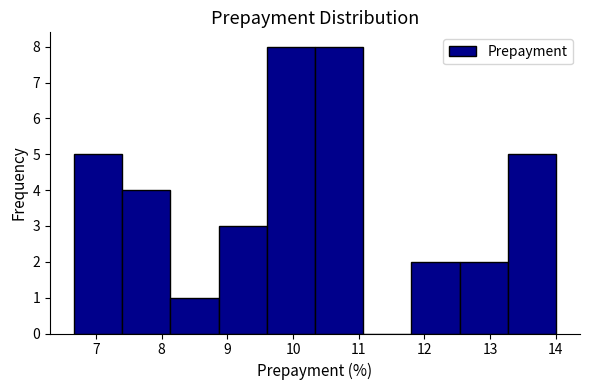

How tall is the bar that spans 8.1 to 8.9 on the x-axis? Neither the bar edges nor the heights are printed on the chart, so give them approximately, as read against the axes.

1